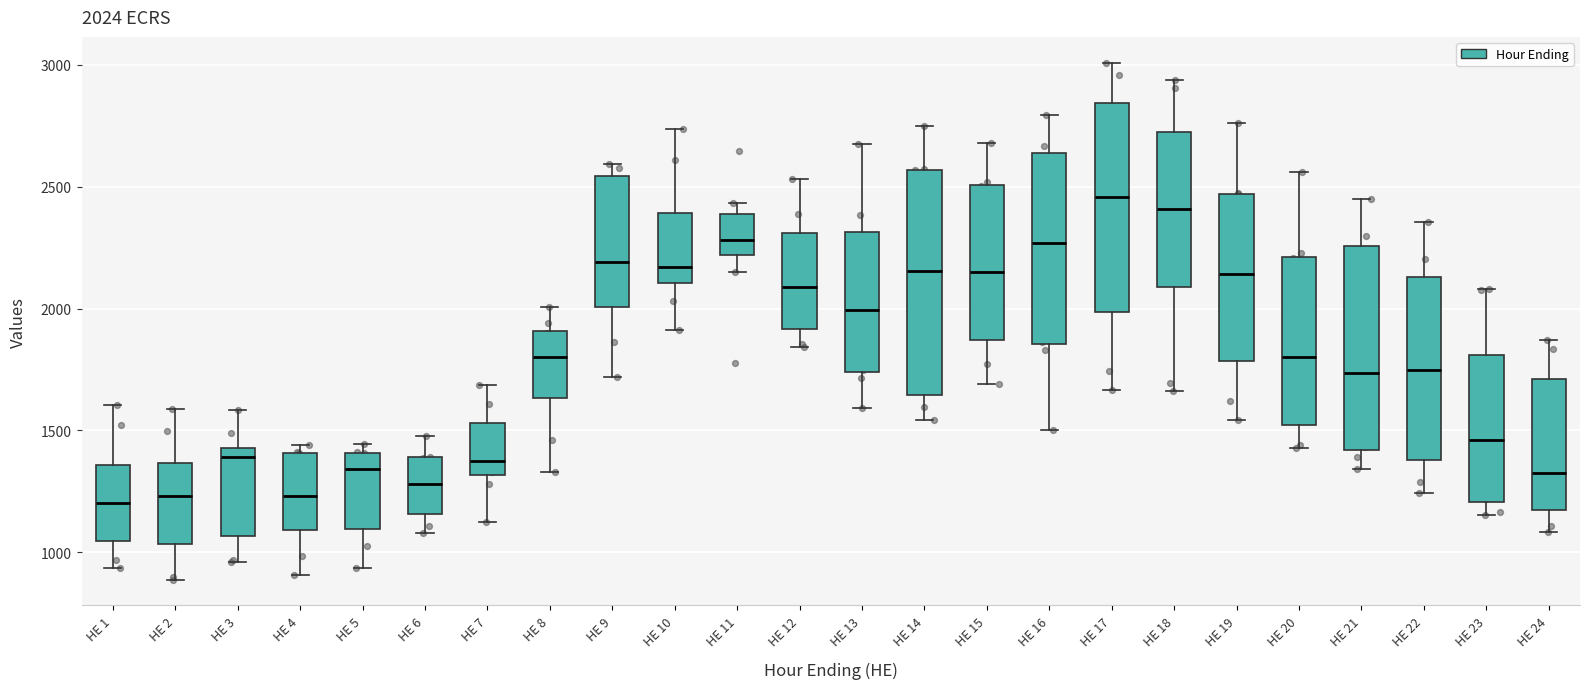

Which box is the tallest, from its lower edge to its upper edge?

HE 14